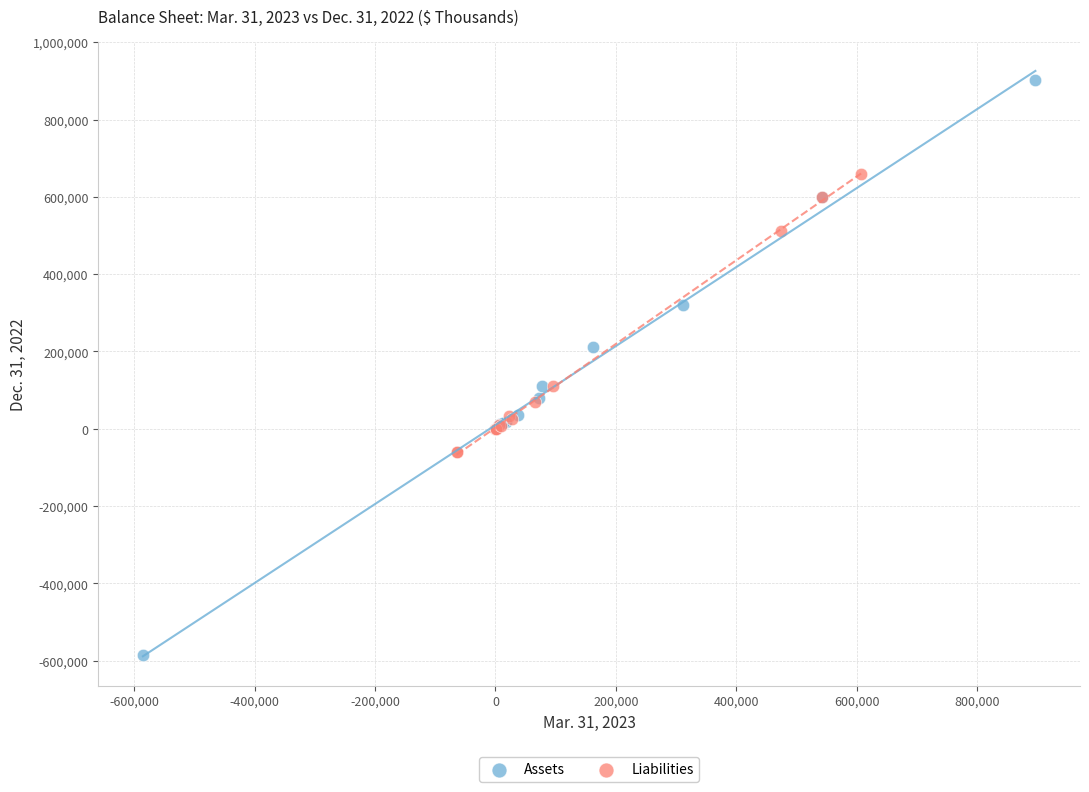

Which series has the widest spread of Y values?

Assets